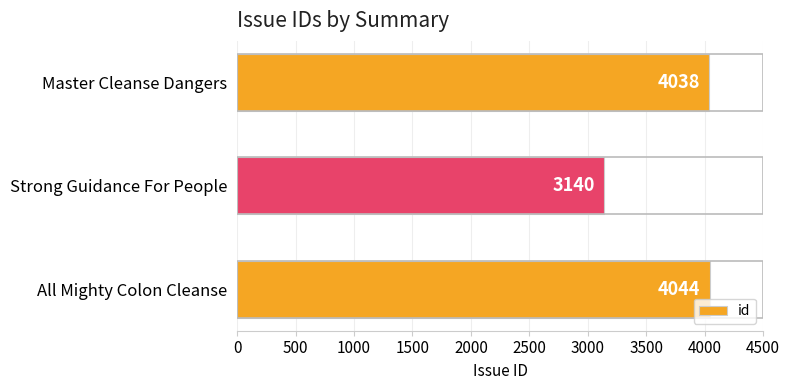

Where is the data nearest to the value 3592?

Master Cleanse Dangers